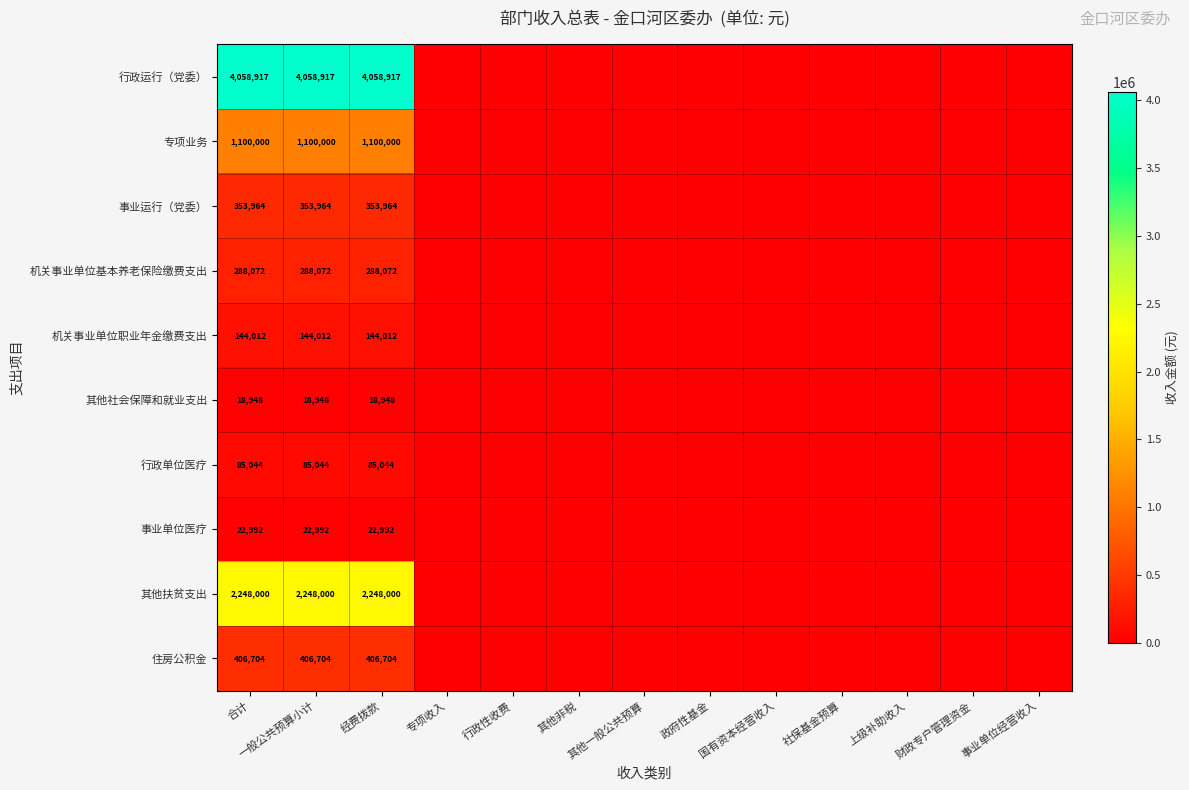

At which category does the chart reach its peak across all series?

合计